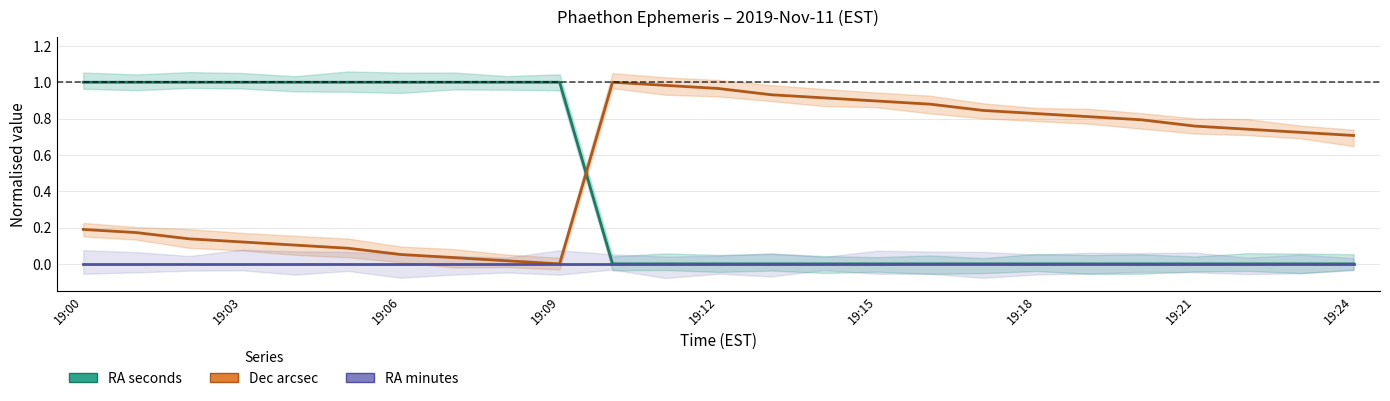

What is the value of the RA seconds (norm.) point at the 5th from the left?

1.0